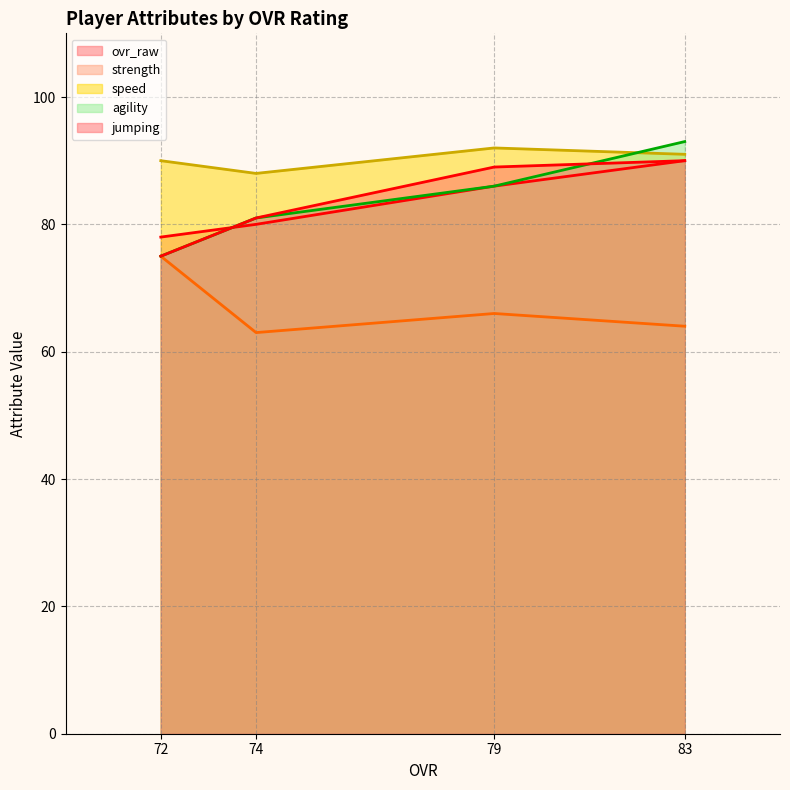

How many values in the agility series are below 86?

2